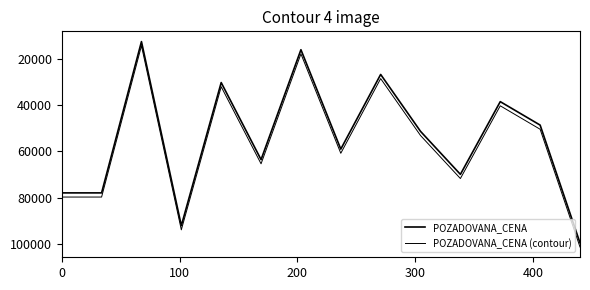

What is the difference between the maximum and second lowest values in the POZADOVANA_CENA series?

83500